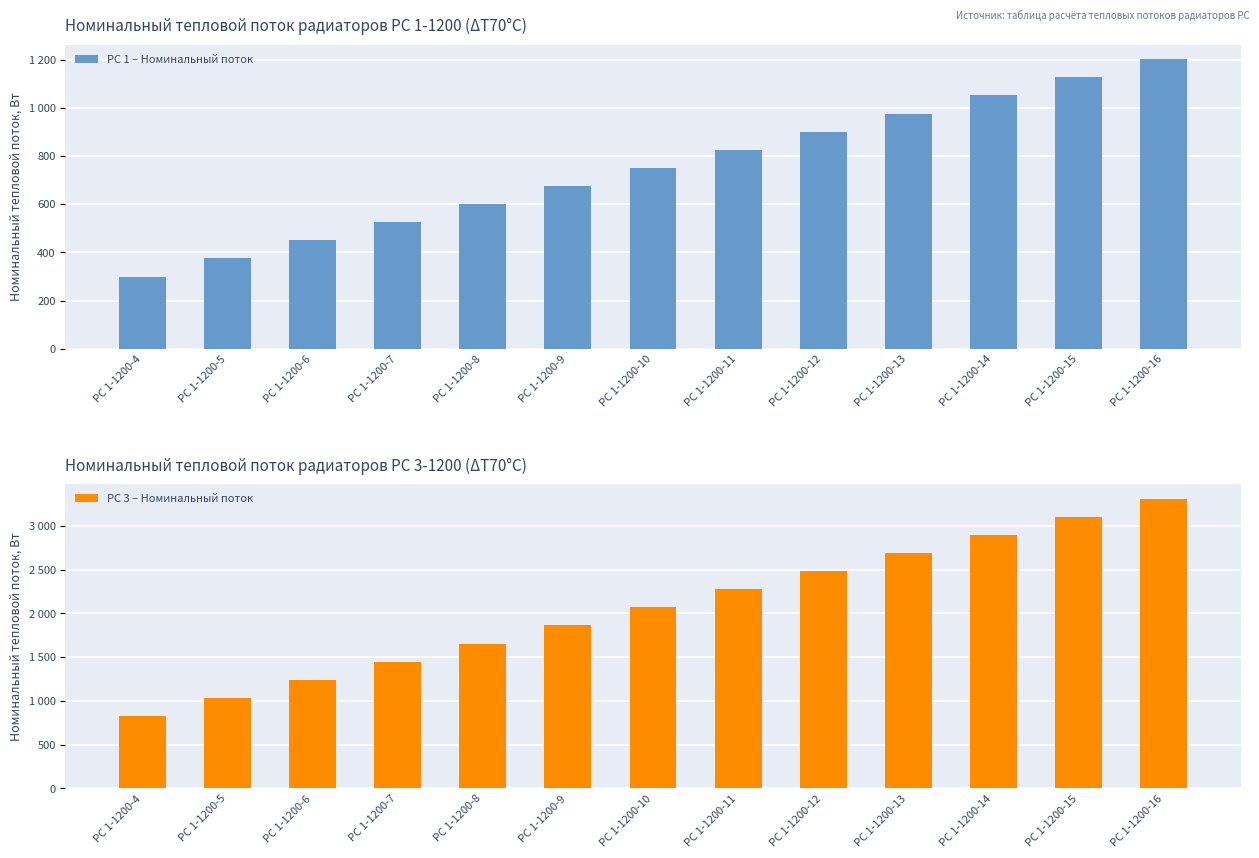

At which label does РС 1 – Номинальный поток reach its minimum?

РС 1-1200-4